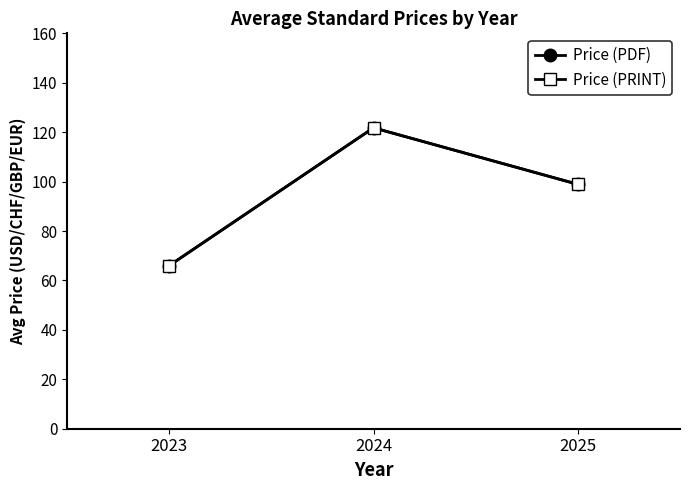

At which category is the sum across all series the highest?

2024